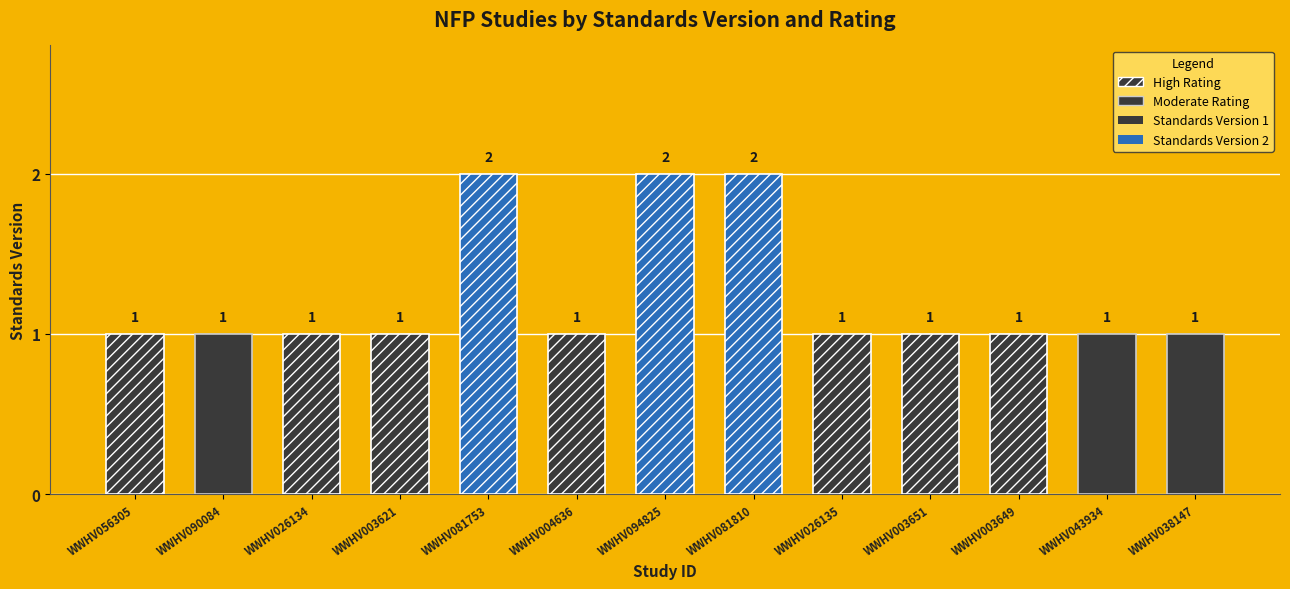

Reading left to right, transcribe all the data shown in this chart.

1	1	1	1	2	1	2	2	1	1	1	1	1